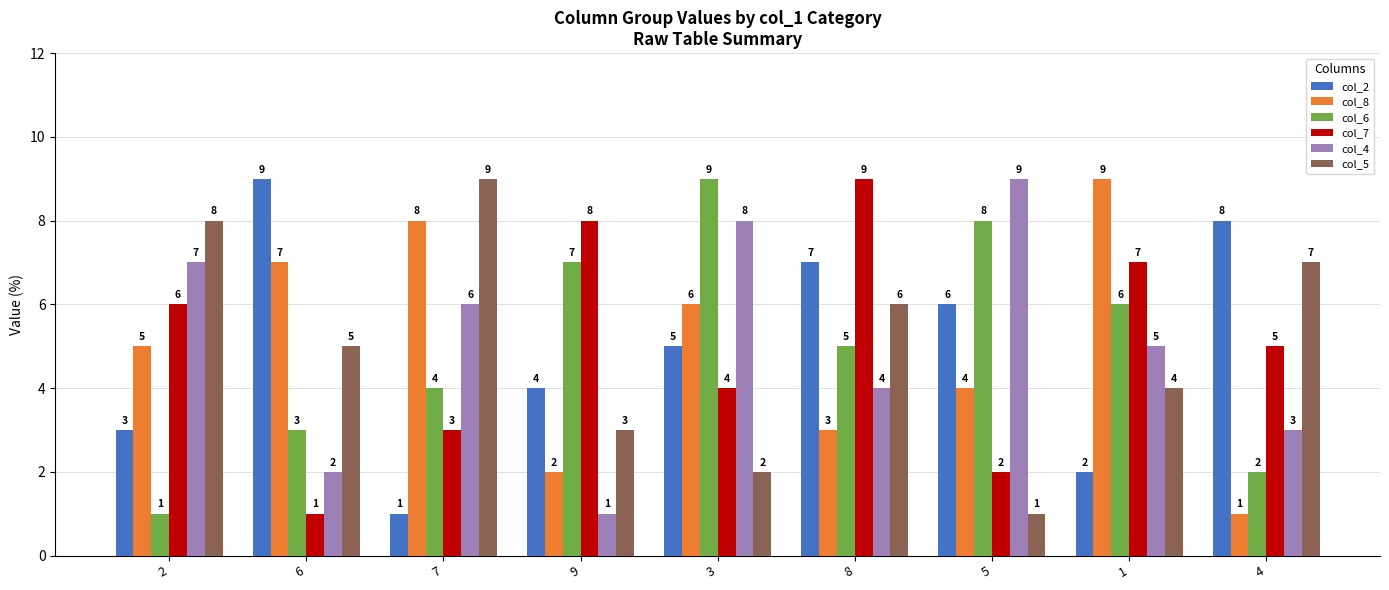

The value of col_8 at 3 is 9. True or false?

False